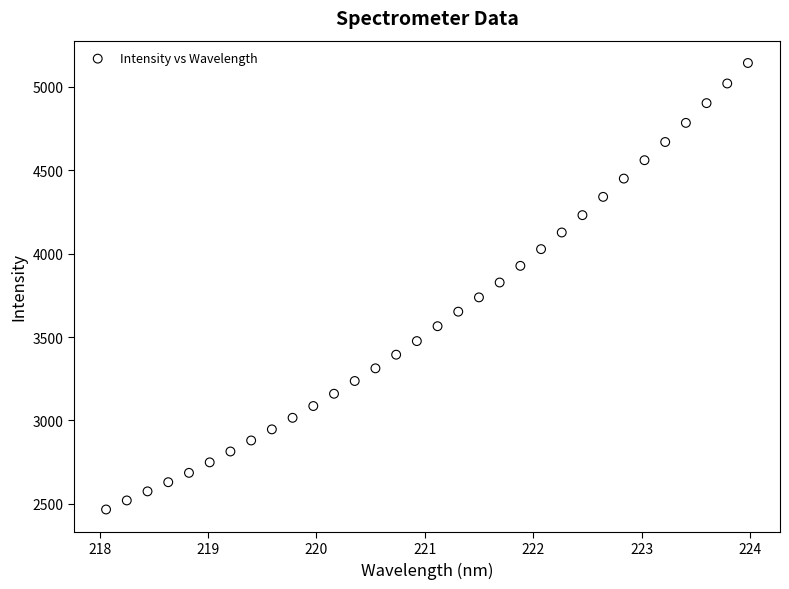

What is the range of X values (max minus min)?

5.9